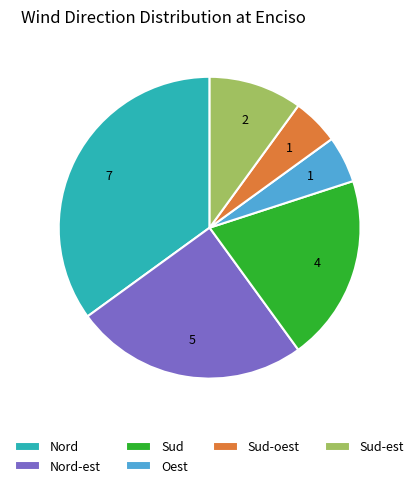

Is it true that Sud-est is 5% of the pie?

False